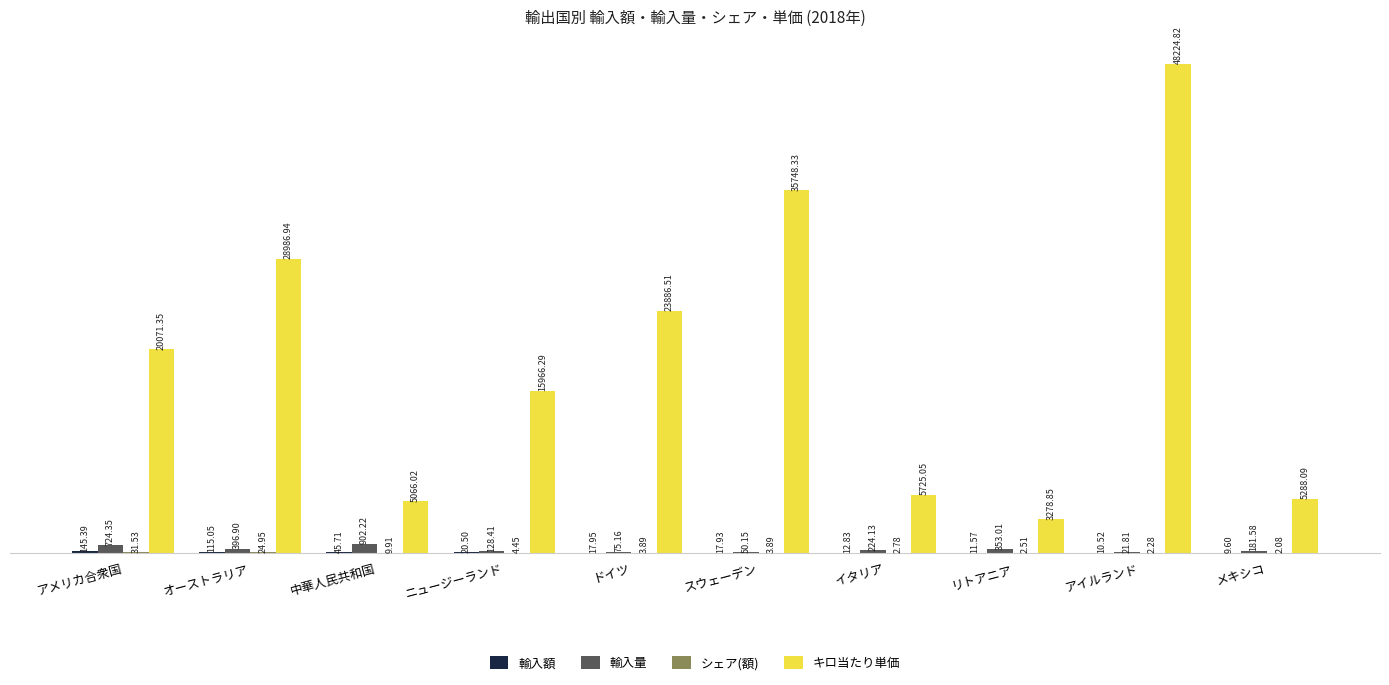

What is the sum of all 輸入量 values?

3057.7